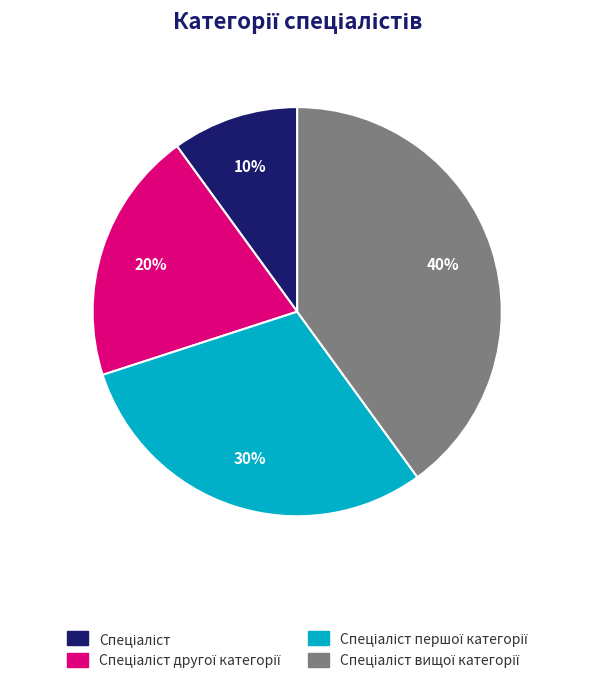

Does any single category account for the majority?

No